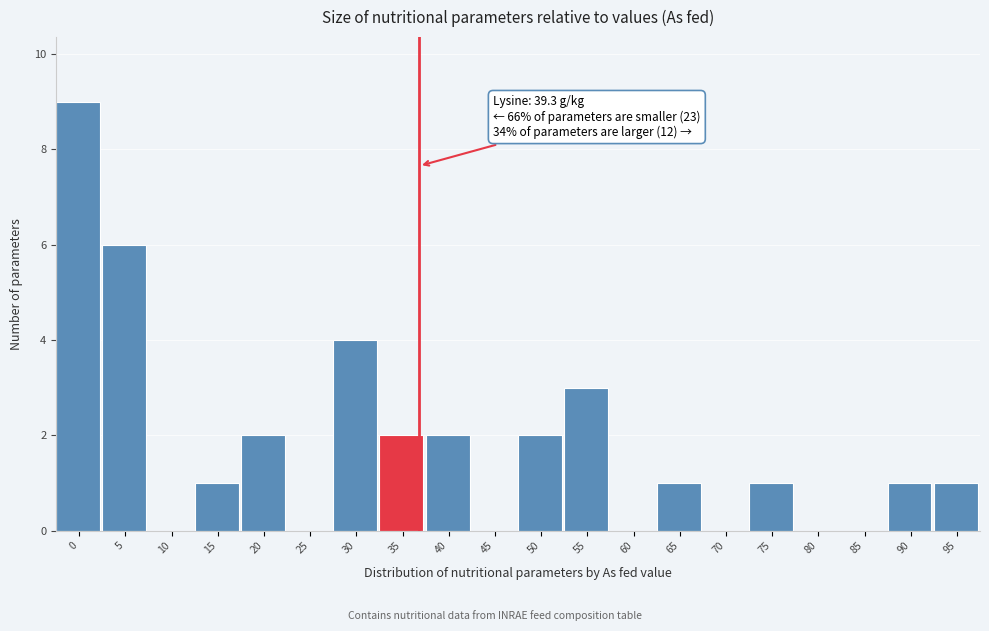

Reading right to left, what are all the values shown in this chart?

95=1	90=1	85=0	80=0	75=1	70=0	65=1	60=0	55=3	50=2	45=0	40=2	35=2	30=4	25=0	20=2	15=1	10=0	5=6	0=9